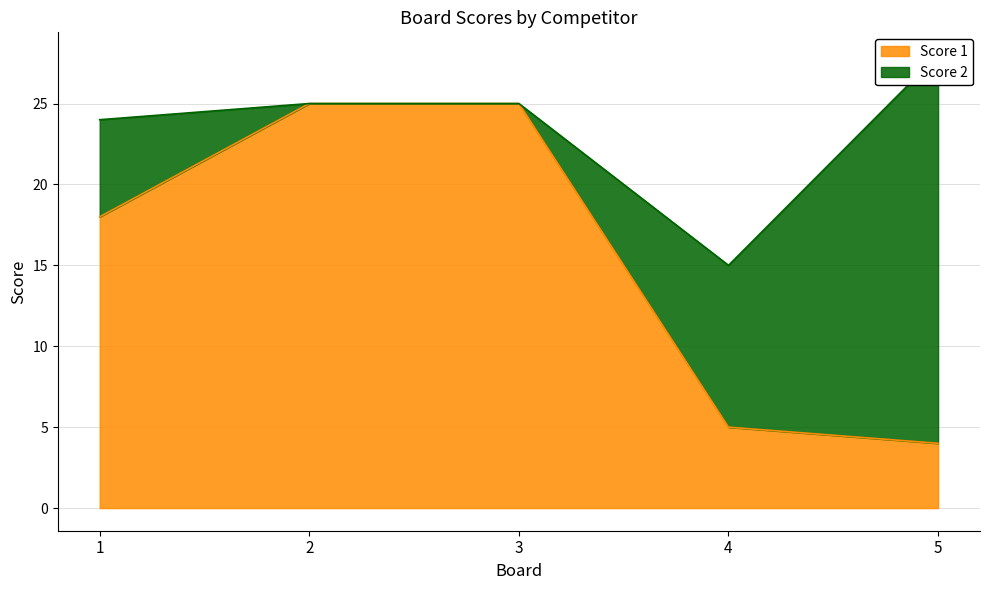

What is the sum of the values at 1 and 4?

23